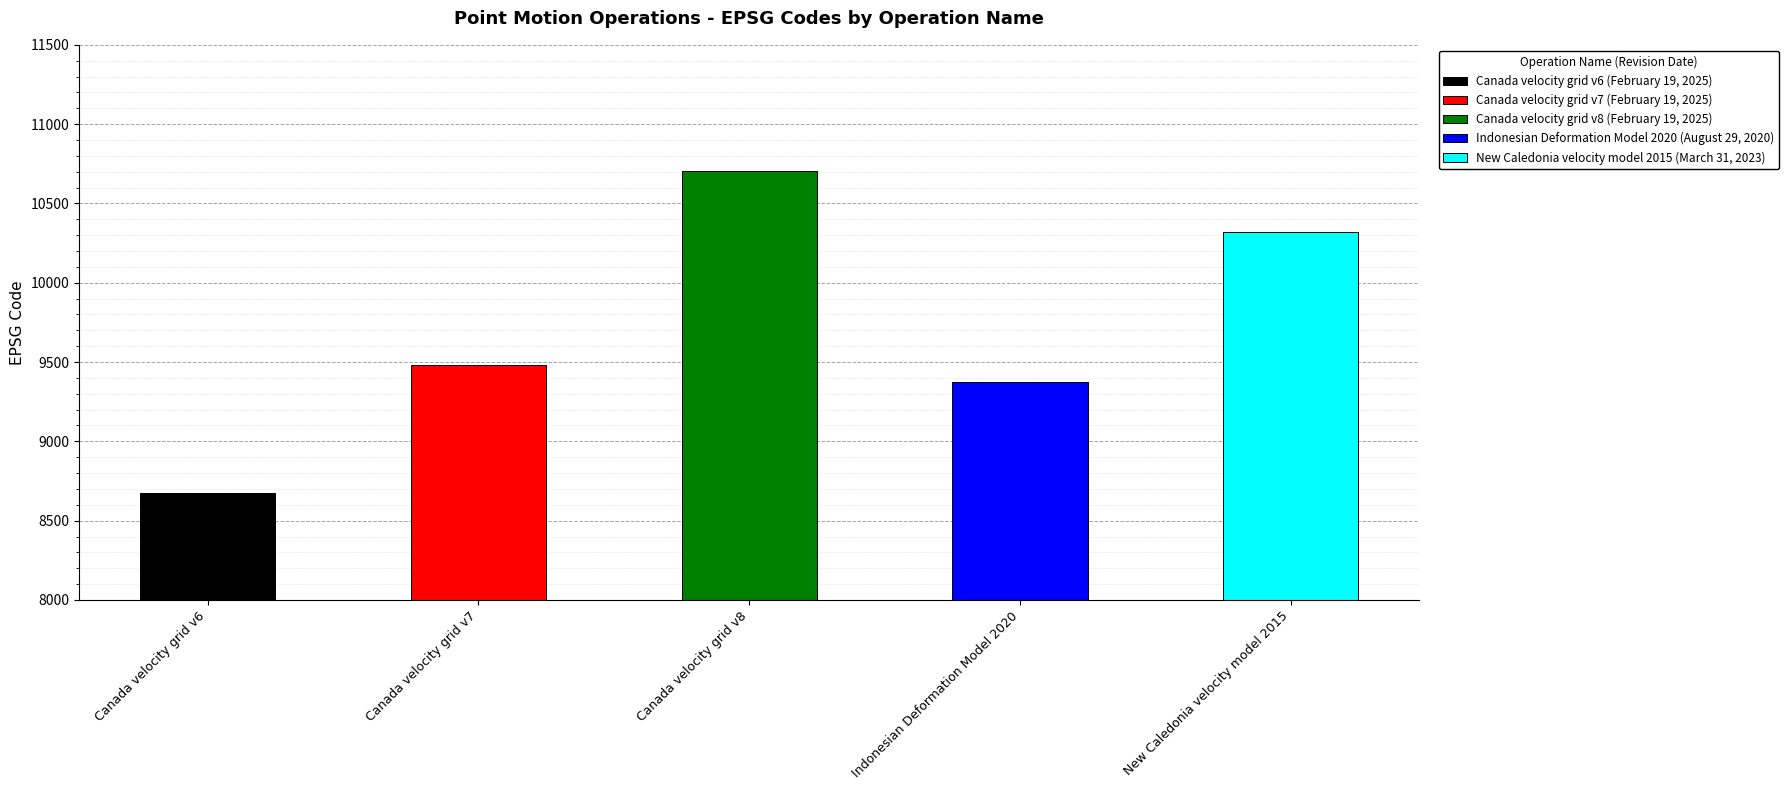

What is the change in value from Canada velocity grid v8 to Indonesian Deformation Model 2020?

-1332